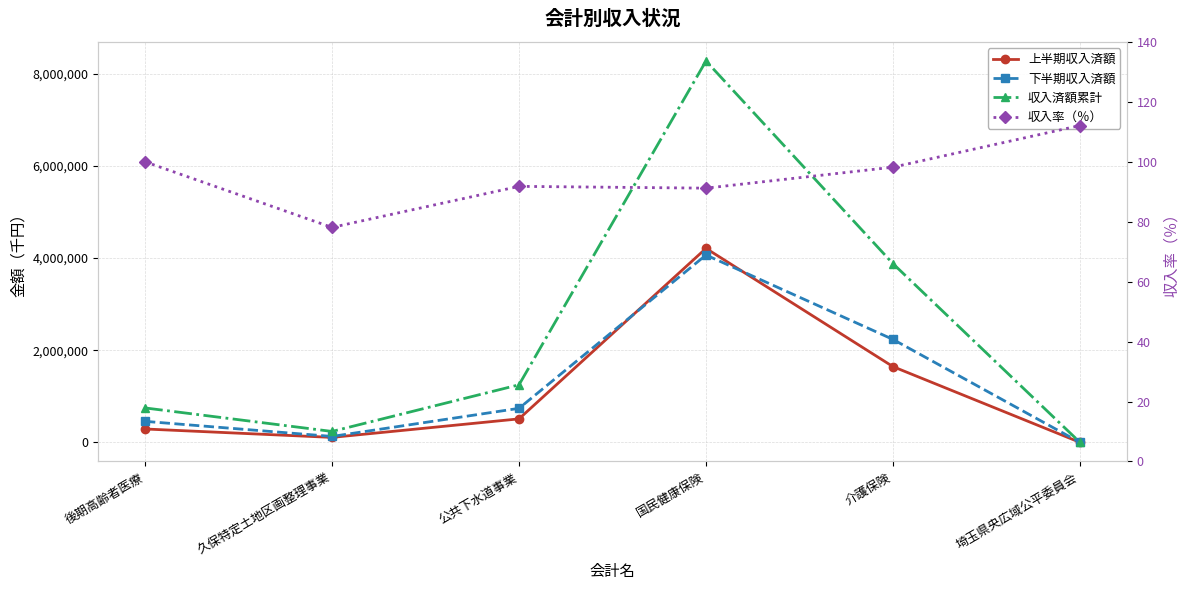

List the labels in order of 収入済額累計 value, smallest first.

埼玉県央広域公平委員会, 久保特定土地区画整理事業, 後期高齢者医療, 公共下水道事業, 介護保険, 国民健康保険